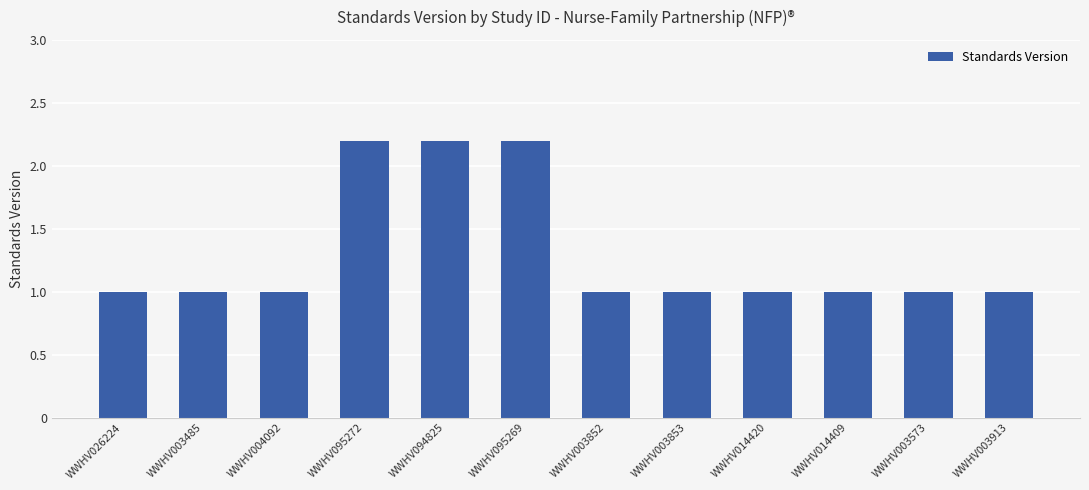

What is the difference between the values at WWHV003913 and WWHV094825?

1.2